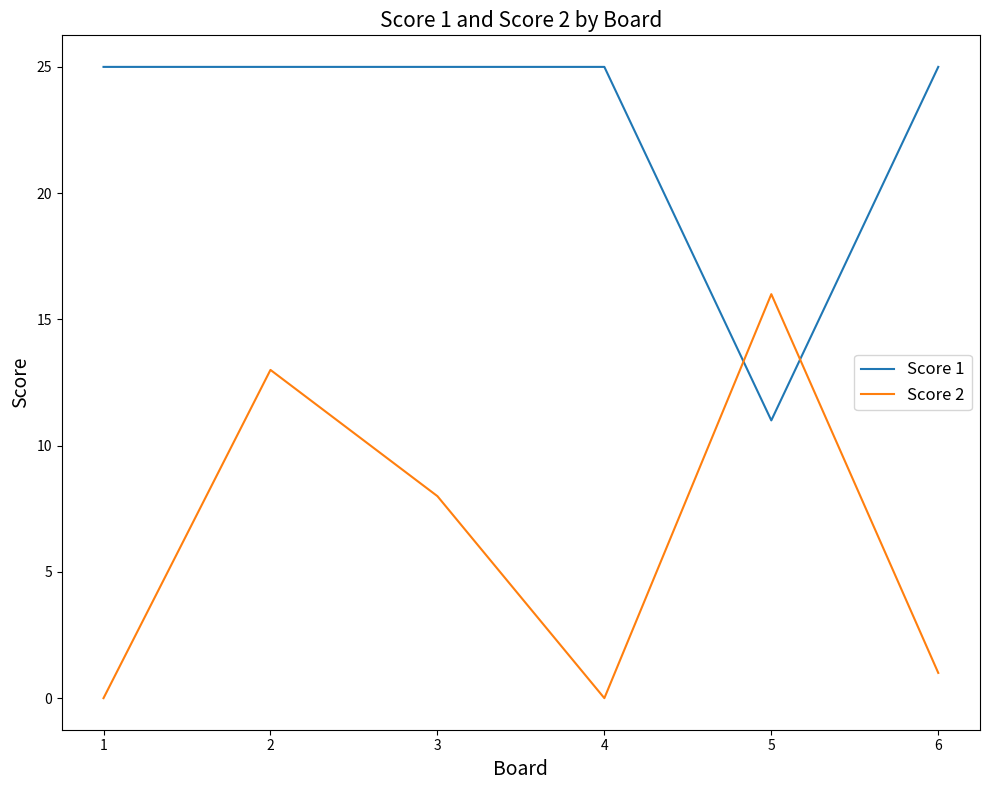

What is the average value of the Score 1 series?

23